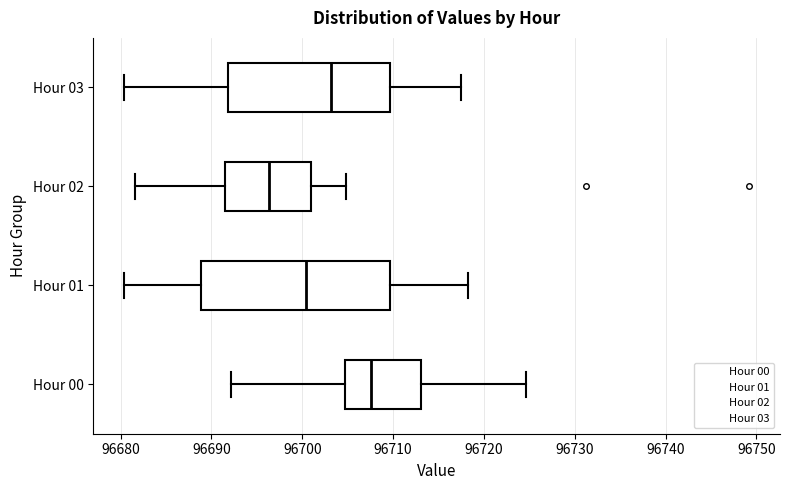

Where does the left whisker of the box for Hour 02 end on the x-axis? The values are not printed on the chart, so give them approximately, as read against the axis.

96682